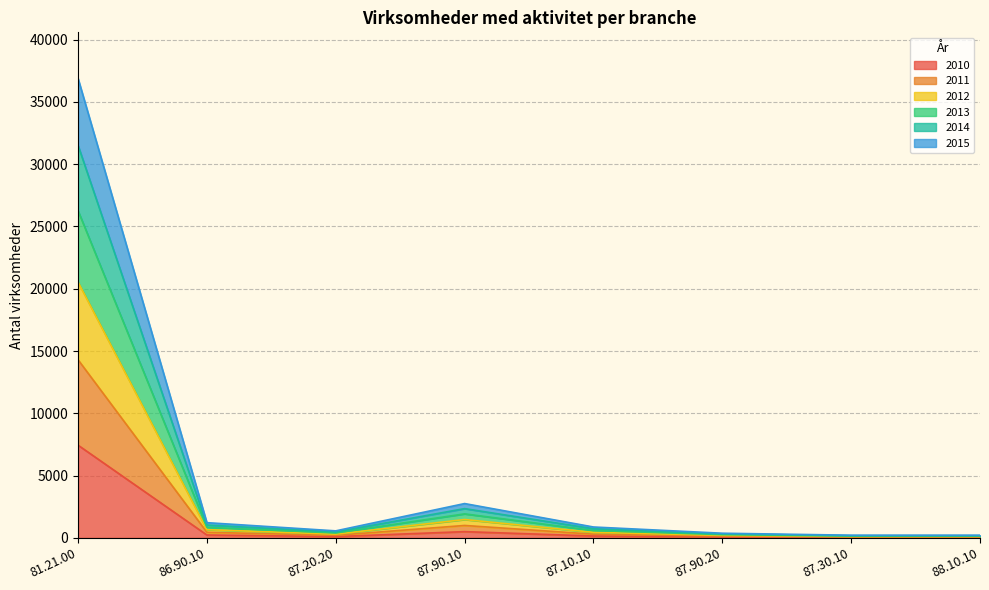

At which label does 2010 reach its peak?

81.21.00